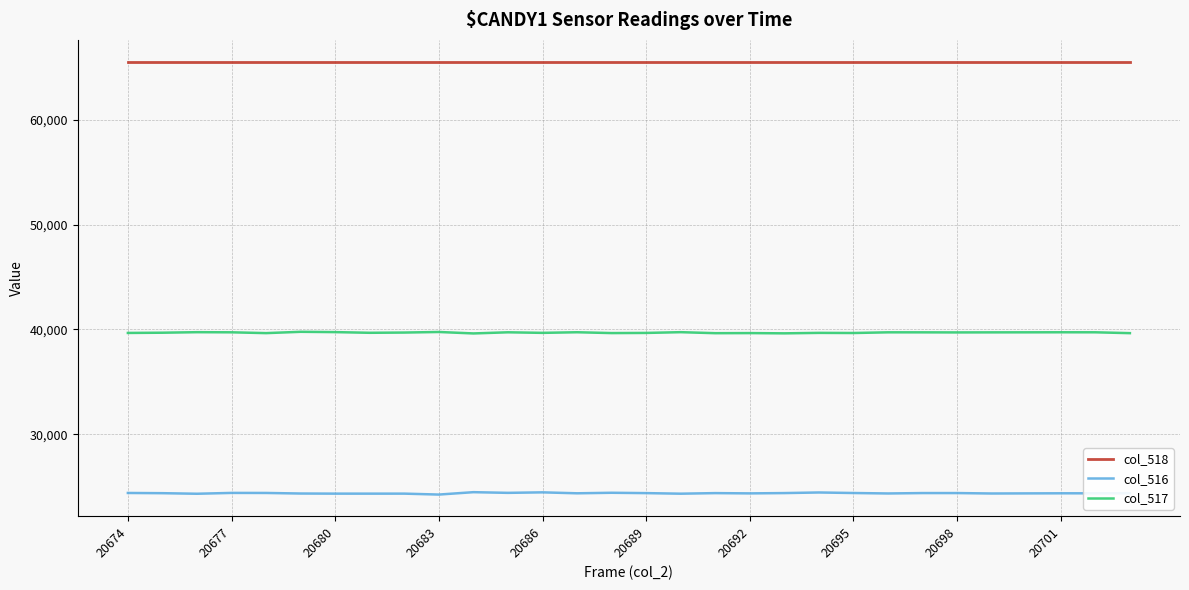

True or false: col_517 has more than 2 interior local peaks.

True